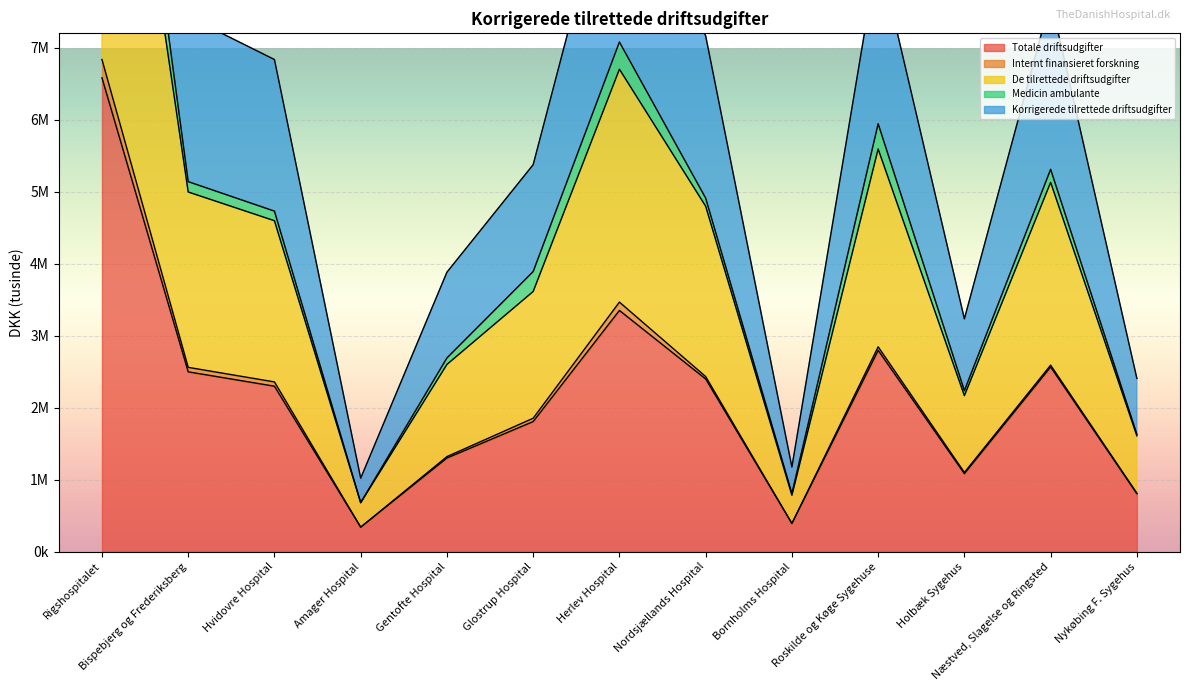

True or false: De tilrettede driftsudgifter and Korrigerede tilrettede driftsudgifter intersect in this chart.

False